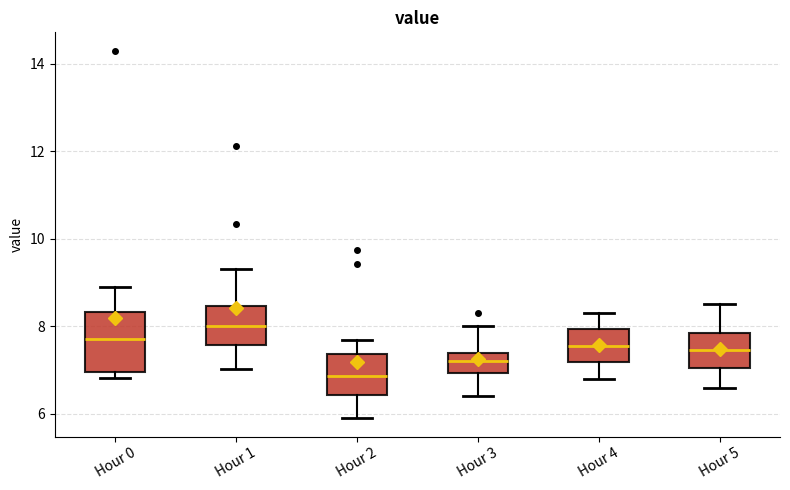

Where is the upper edge of the box for Hour 3 on the y-axis? The values are not printed on the chart, so give them approximately, as read against the axis.

7.4